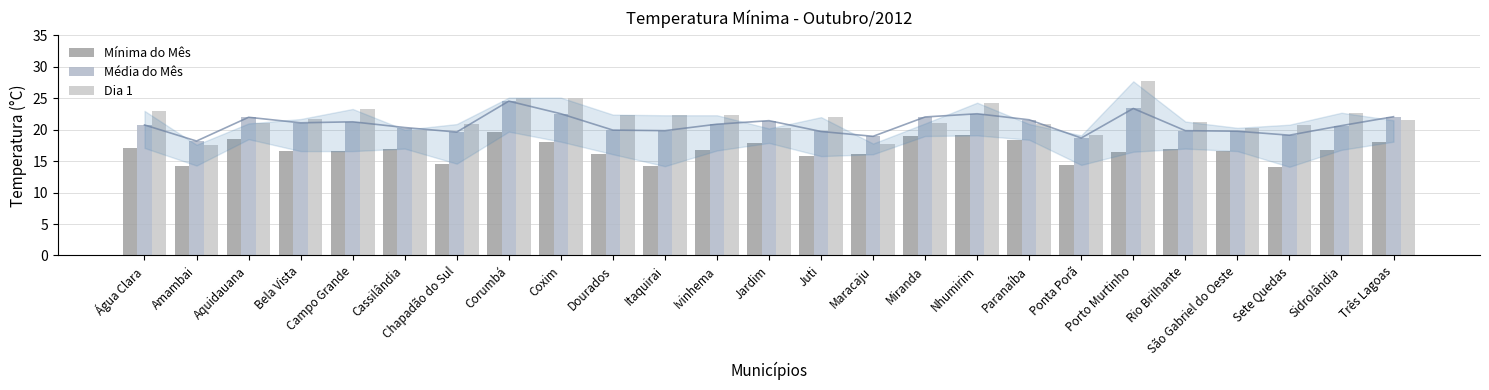

How many values in the Média do Mês series are below 20?

10